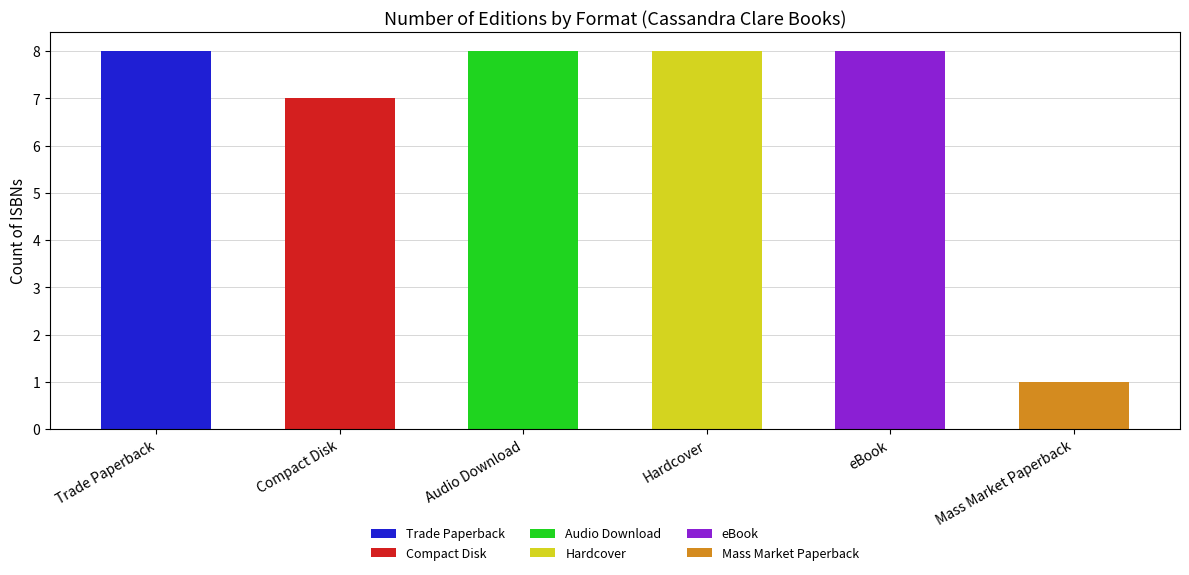

Are the bars grouped side by side (vs. stacked)?

No